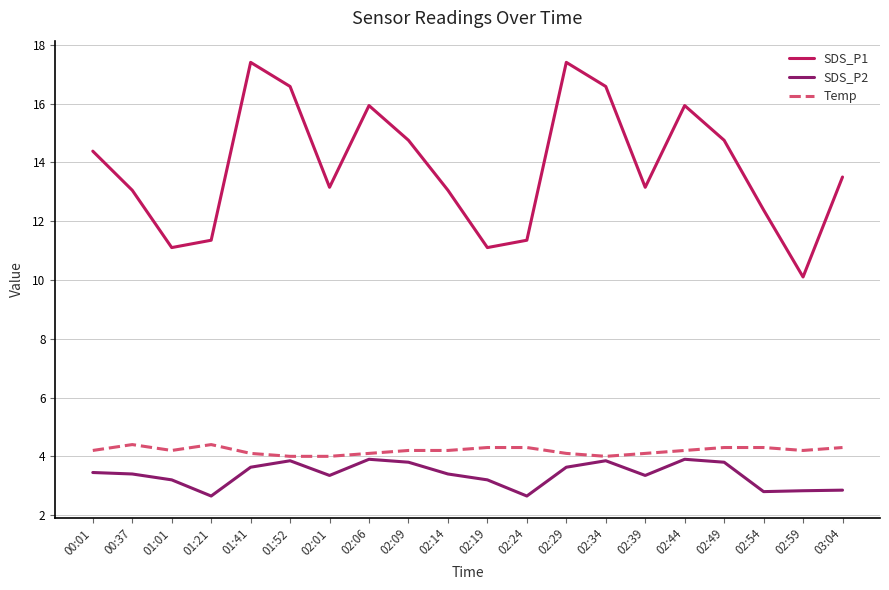

What position from the left is 02:29?

13